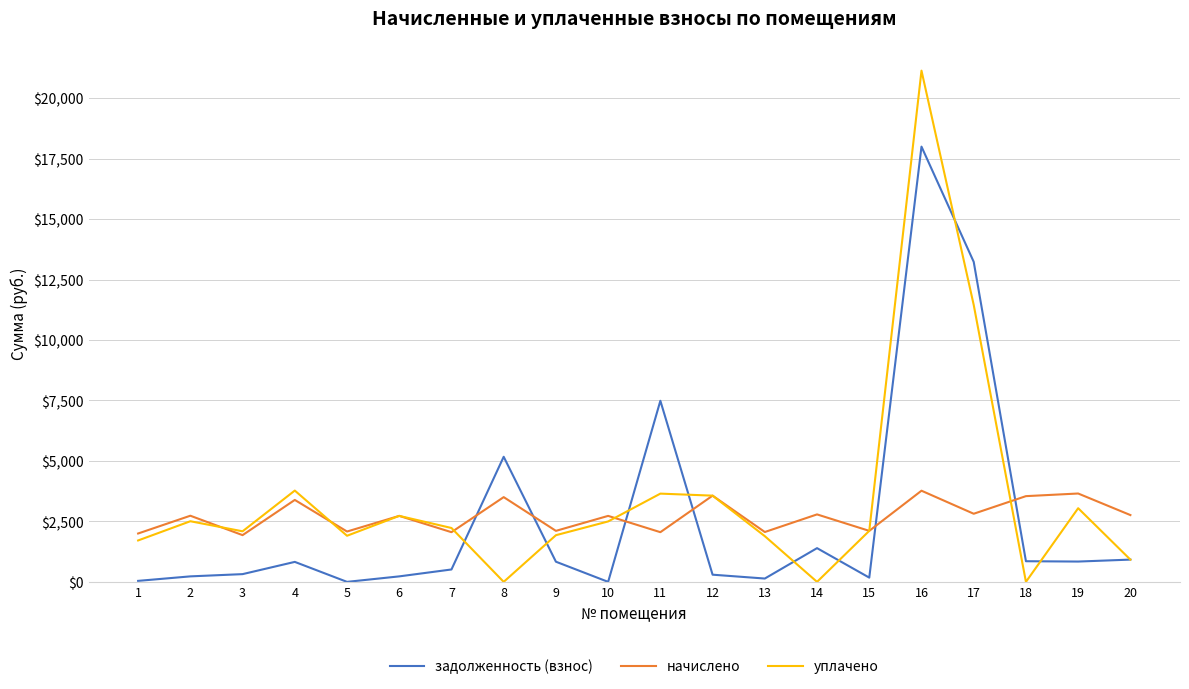

Which series has the largest total across all categories?

уплачено